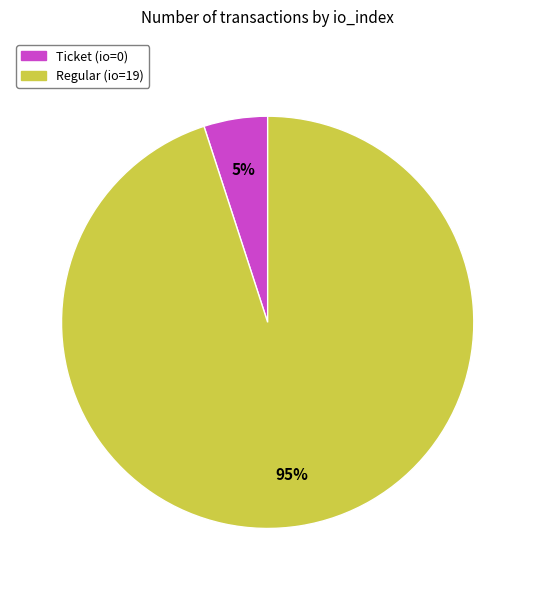

To the nearest percent, what is the difference between the largest and smallest slice percentages?

90%